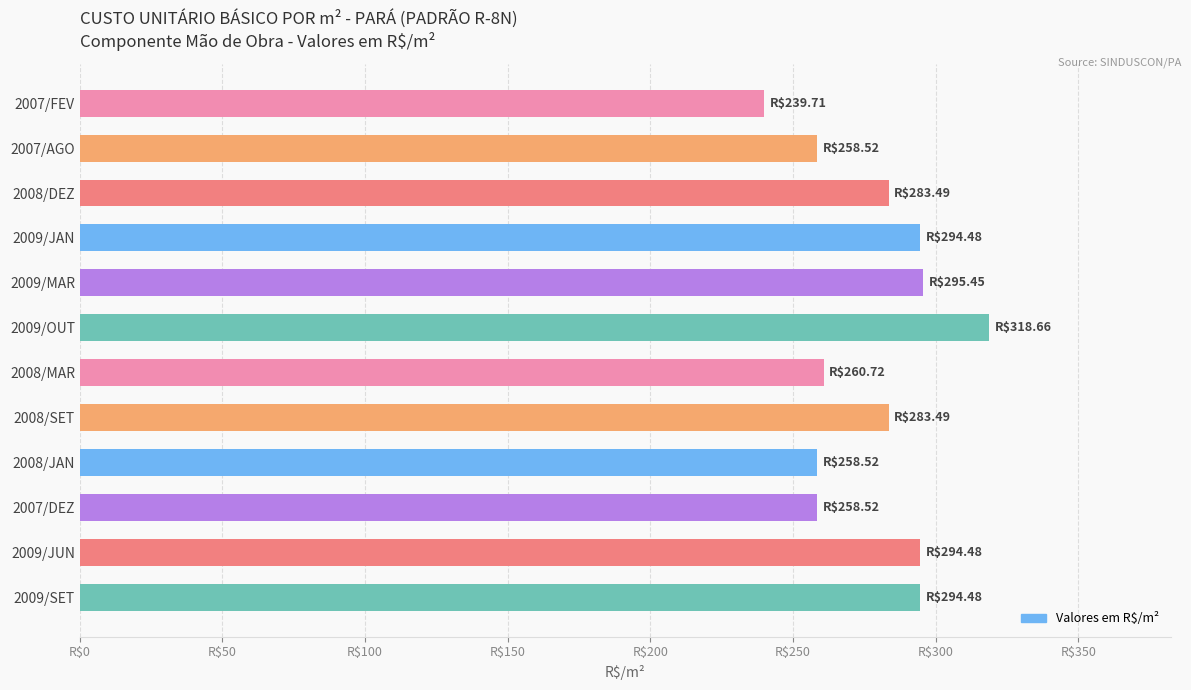

What is the difference between the second highest and second lowest values?

36.9